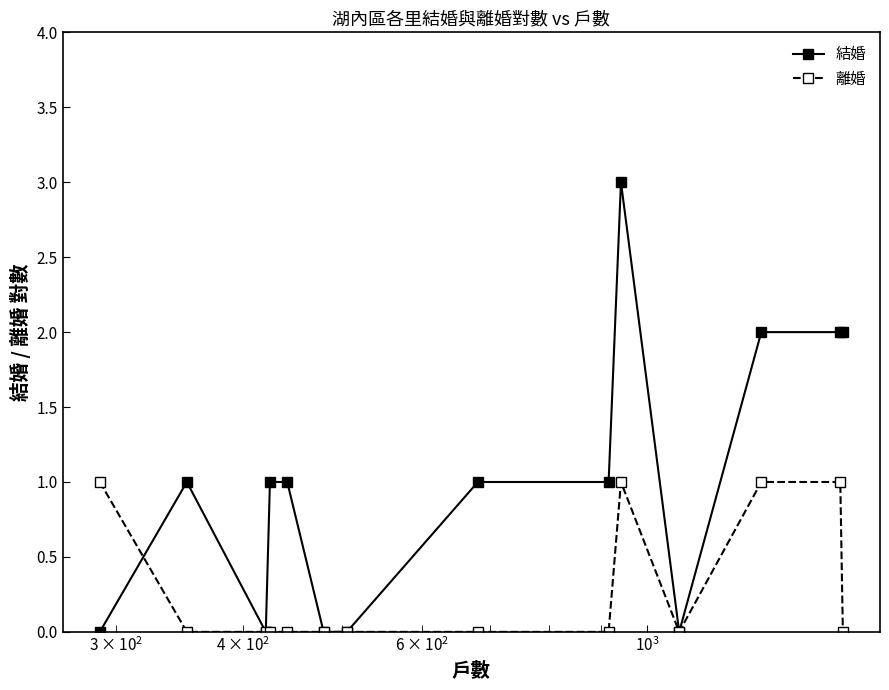

How many 結婚 values are between 0 and 2?

13